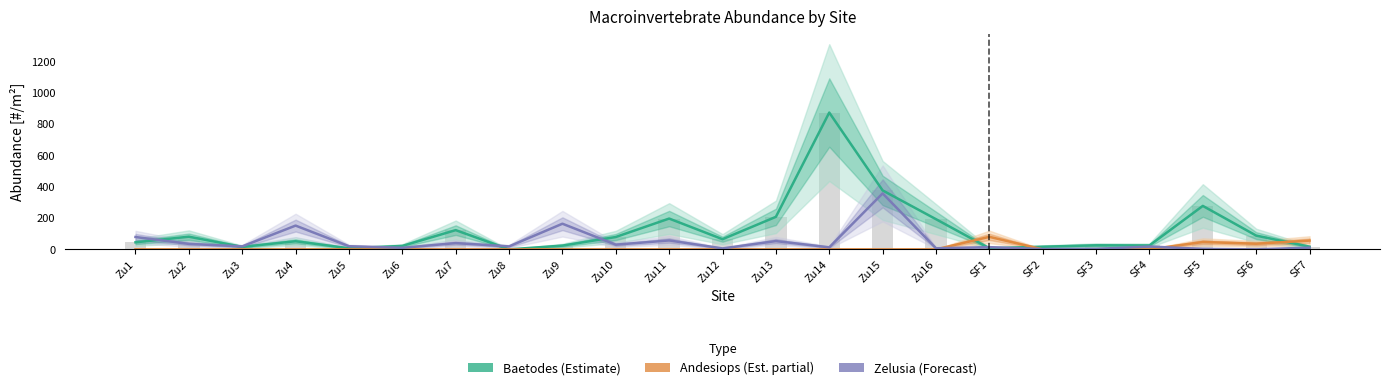

Is the value of Zelusia (Forecast) at Zu13 greater than the value of Baetodes (Estimate) at Zu9?

Yes